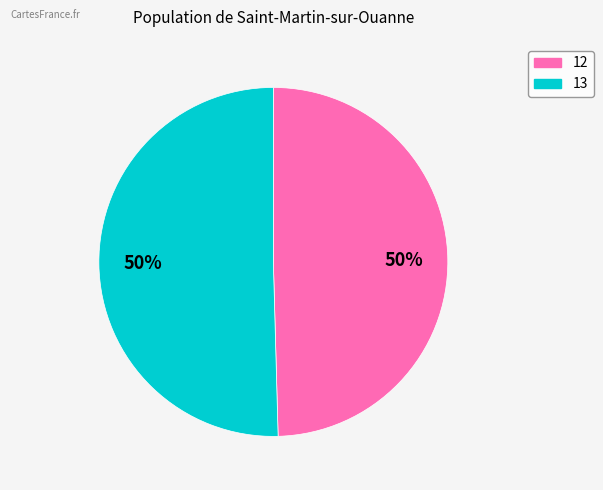

How many slices are in this pie chart?

2